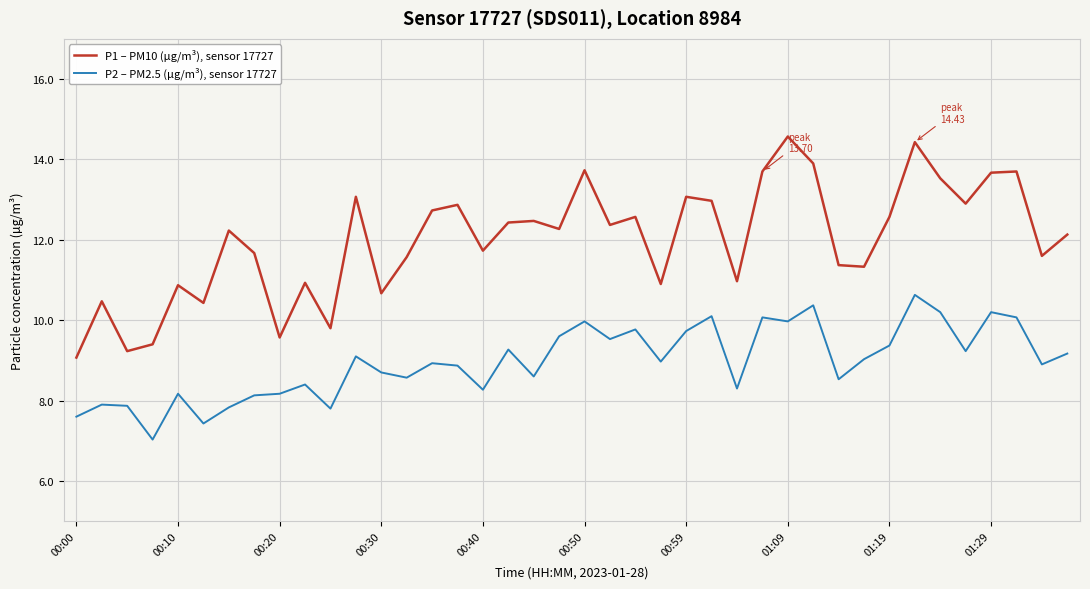

What is the highest value of the P1 – PM10 (µg/m³), sensor 17727 series?

14.6